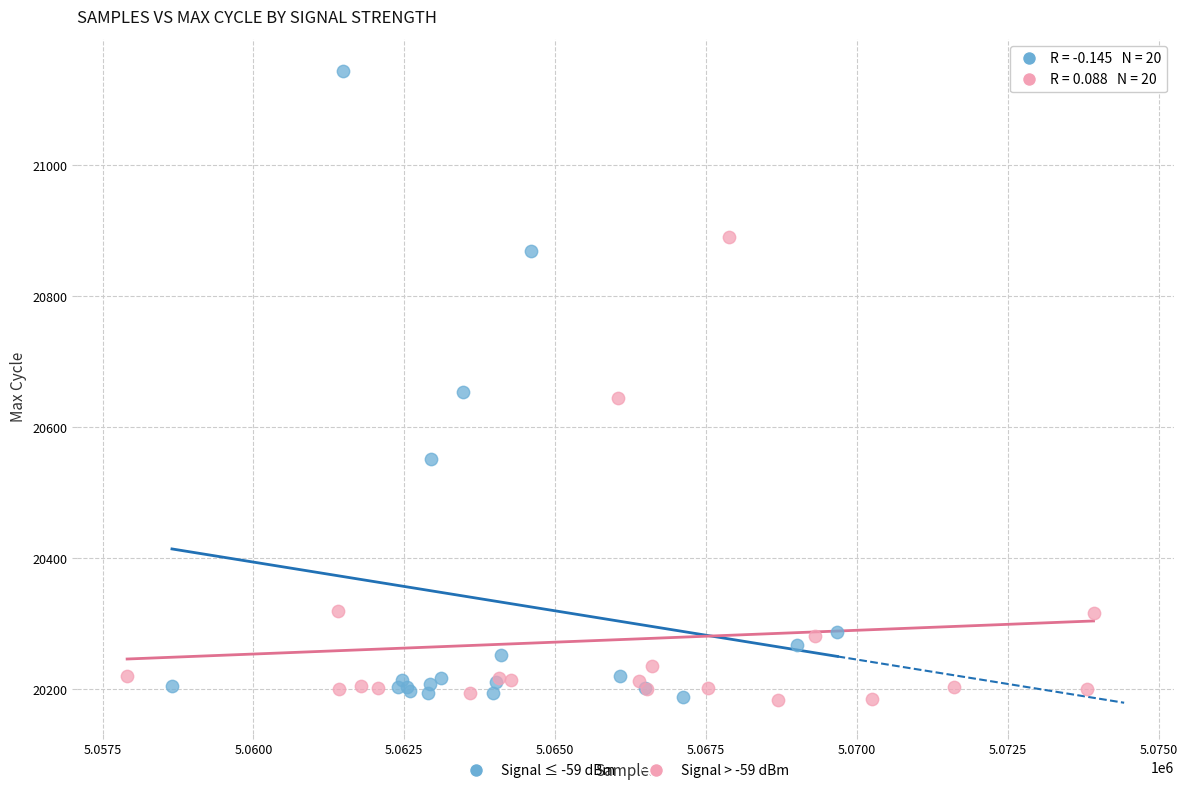

Which series has the largest Y range (max minus min)?

Signal ≤ -59 dBm